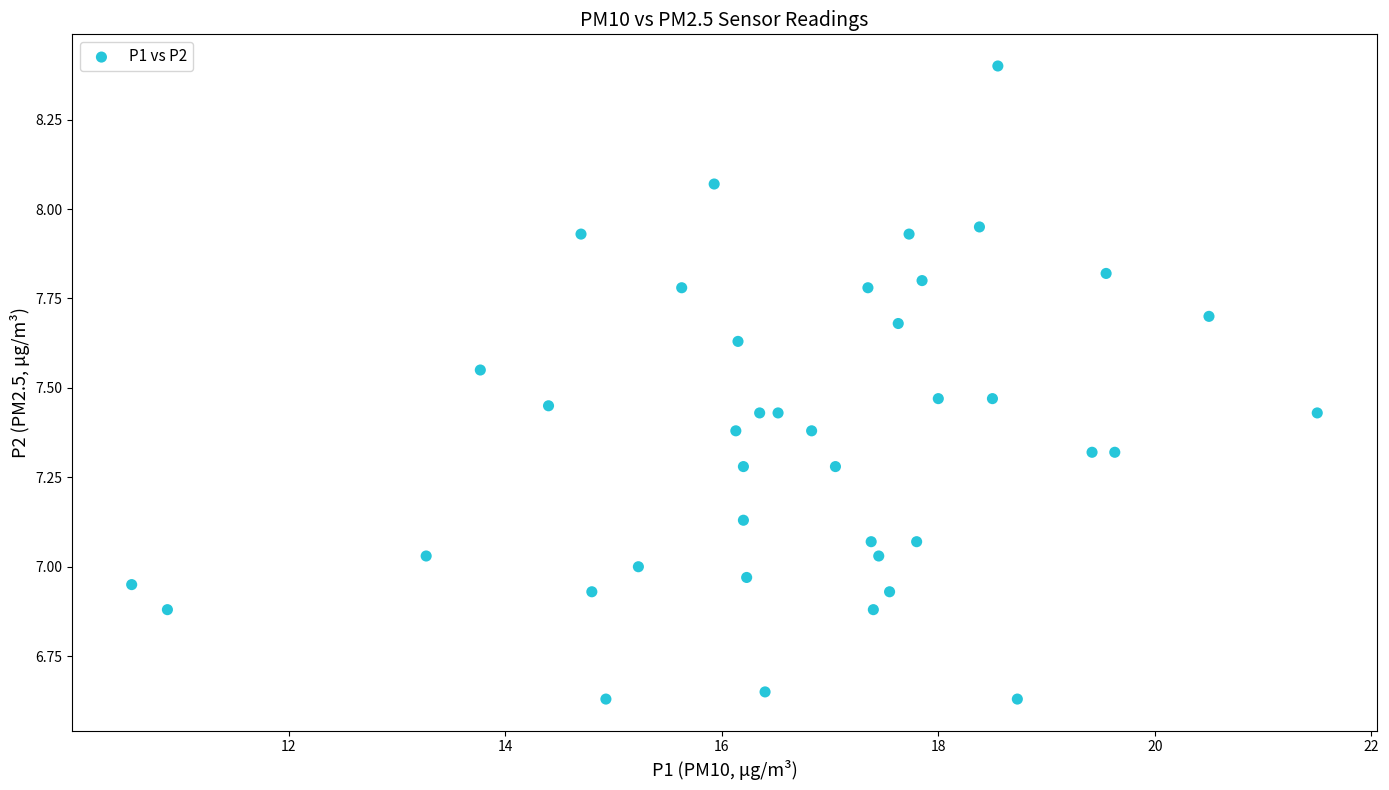

What is the range of Y values (max minus min)?

1.8